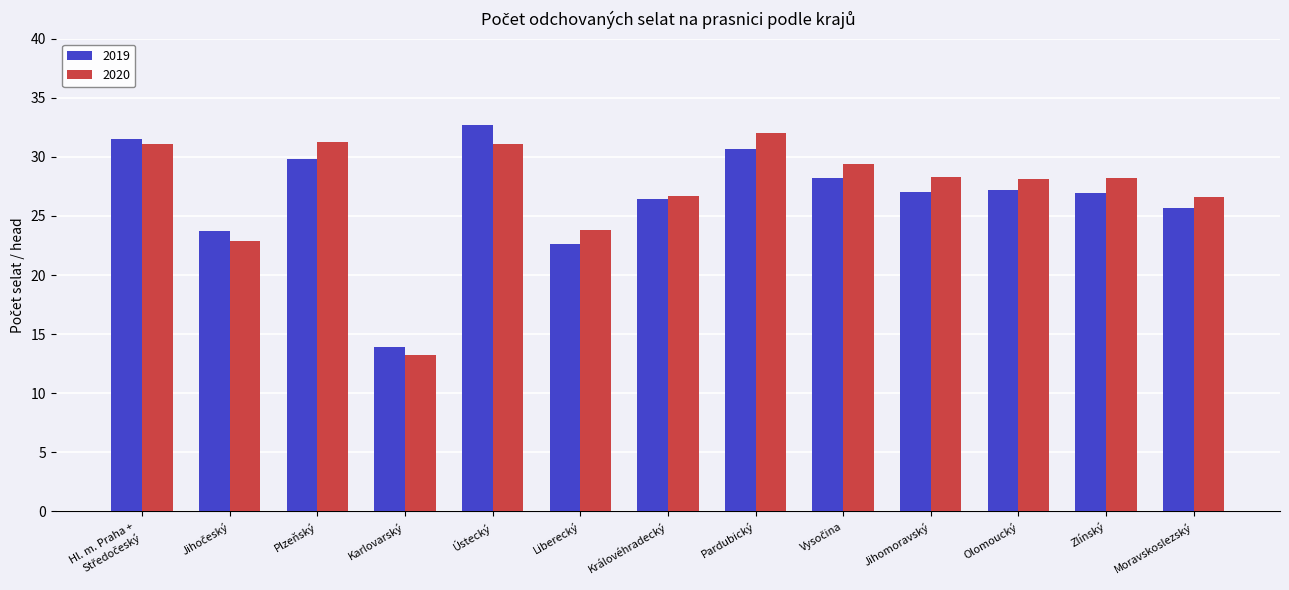

Is it true that 2019 equals 43.6 at Jihomoravský?

False